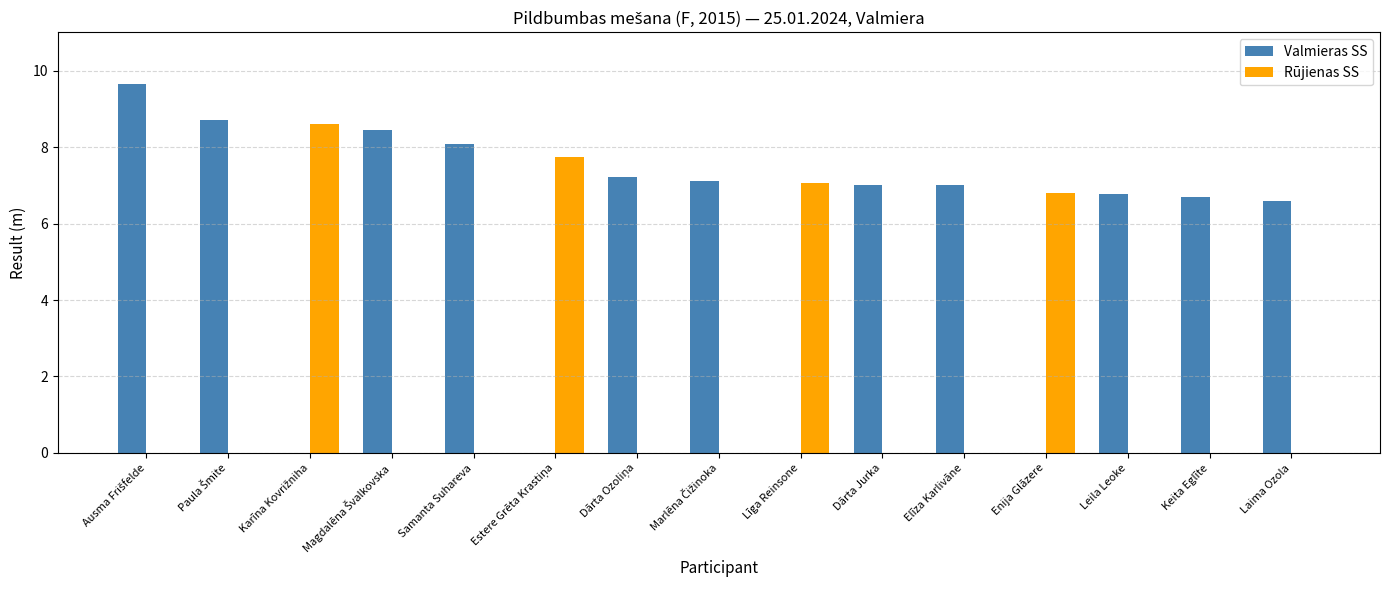

Which series has the largest total across all categories?

Valmieras SS